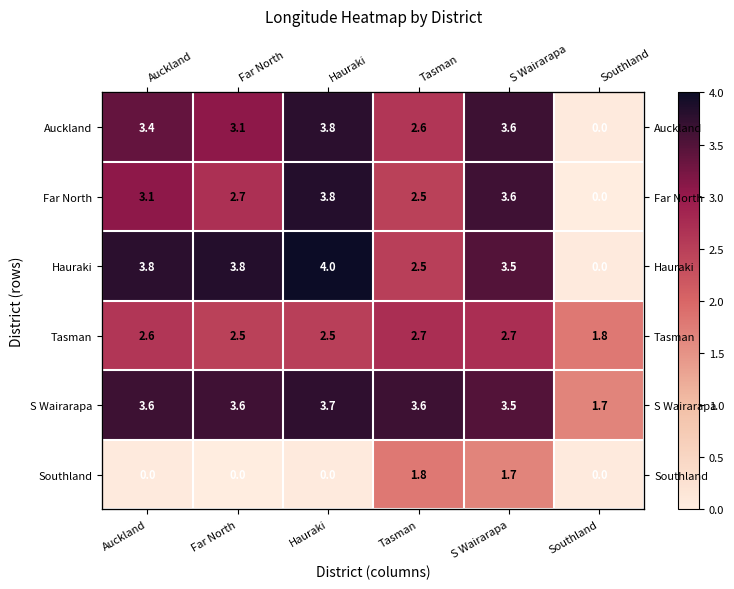

Rank the series at S Wairarapa from lowest to highest value.

Southland, Tasman, Hauraki, S Wairarapa, Far North, Auckland